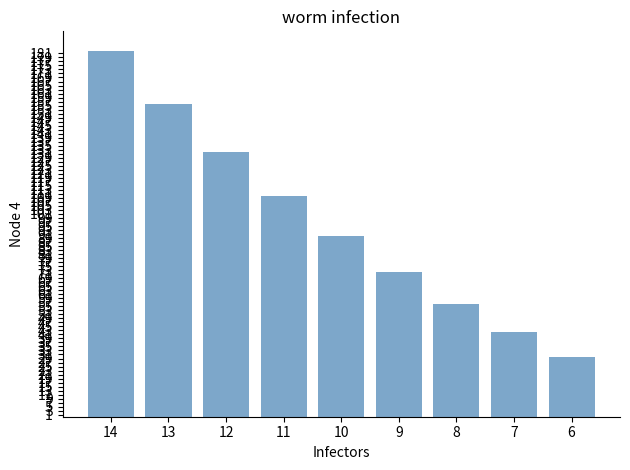

Count the number of categories in the chart.

9